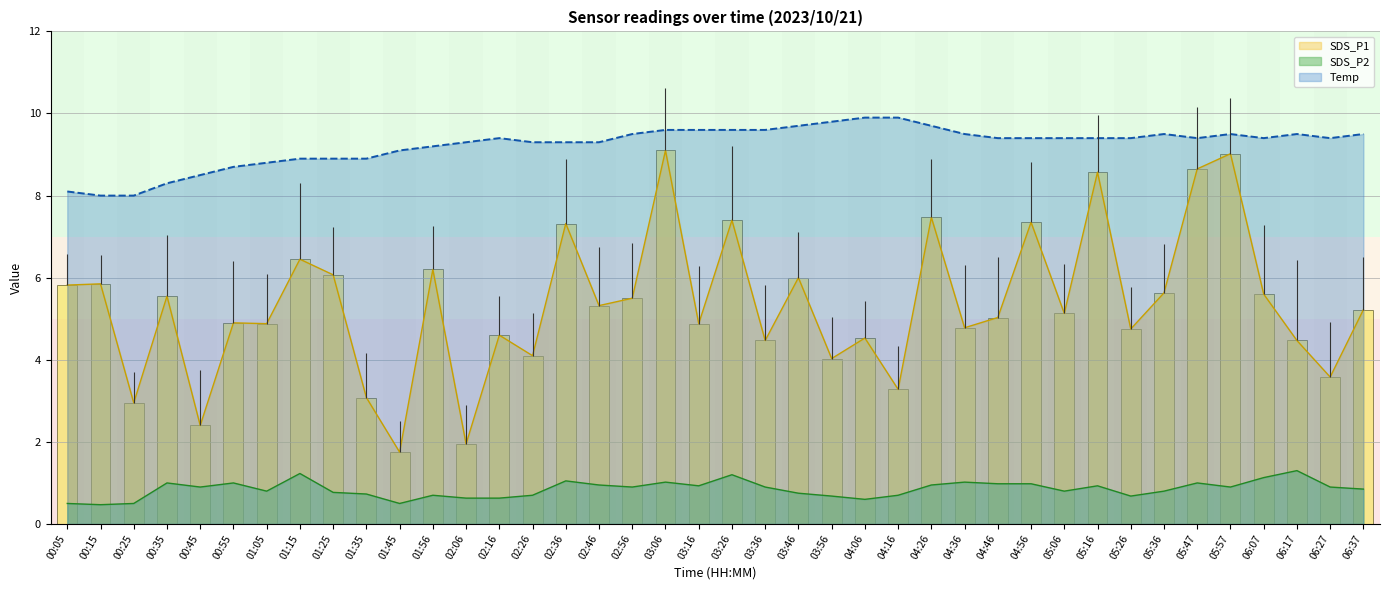

True or false: SDS_P1 and SDS_P2 intersect in this chart.

False